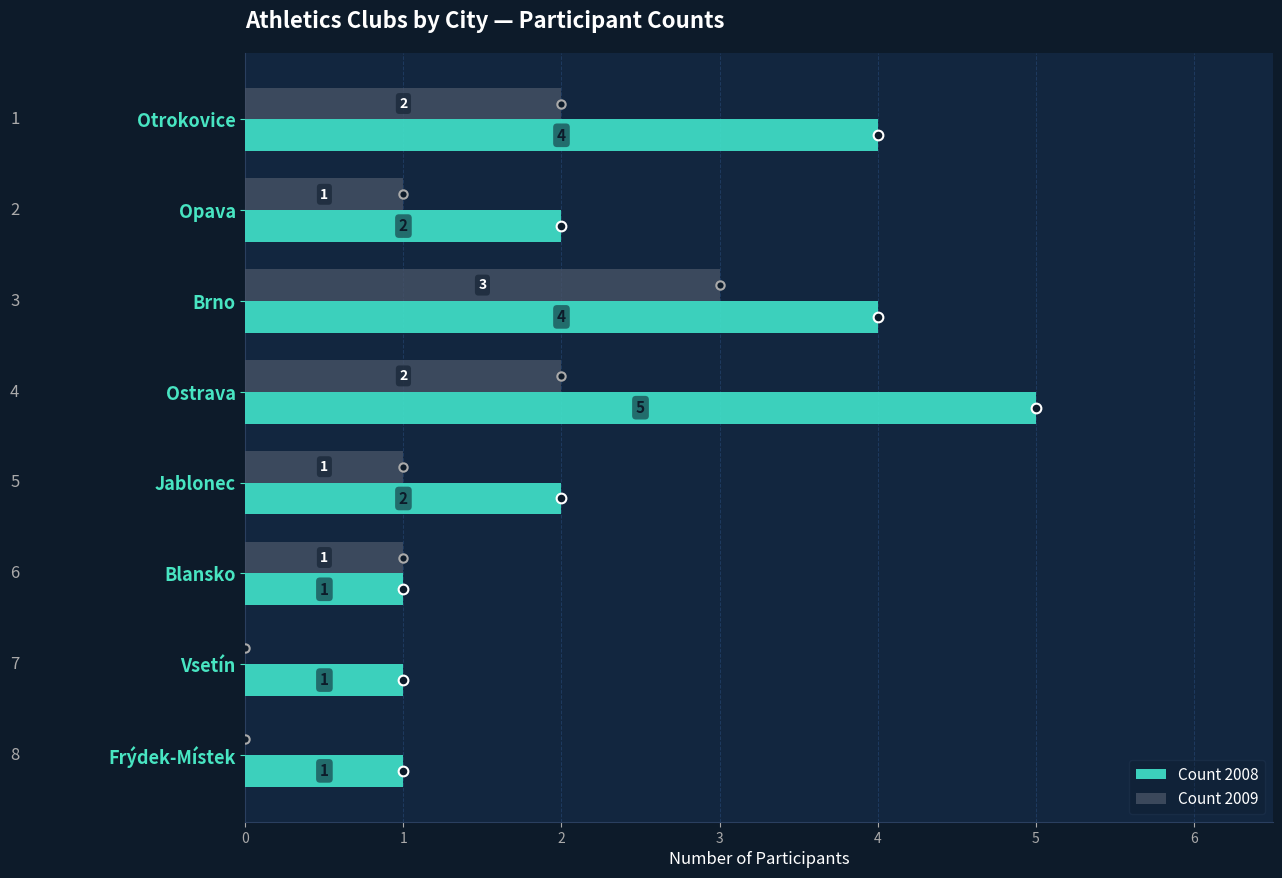

What is the sum of all Count 2008 values?

20